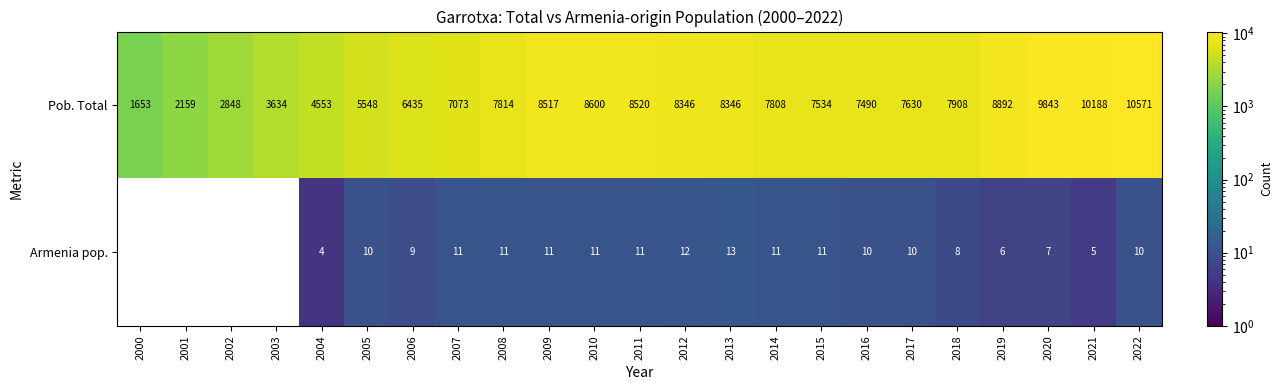

Where is Pob. Total nearest to the value 6112?

2006